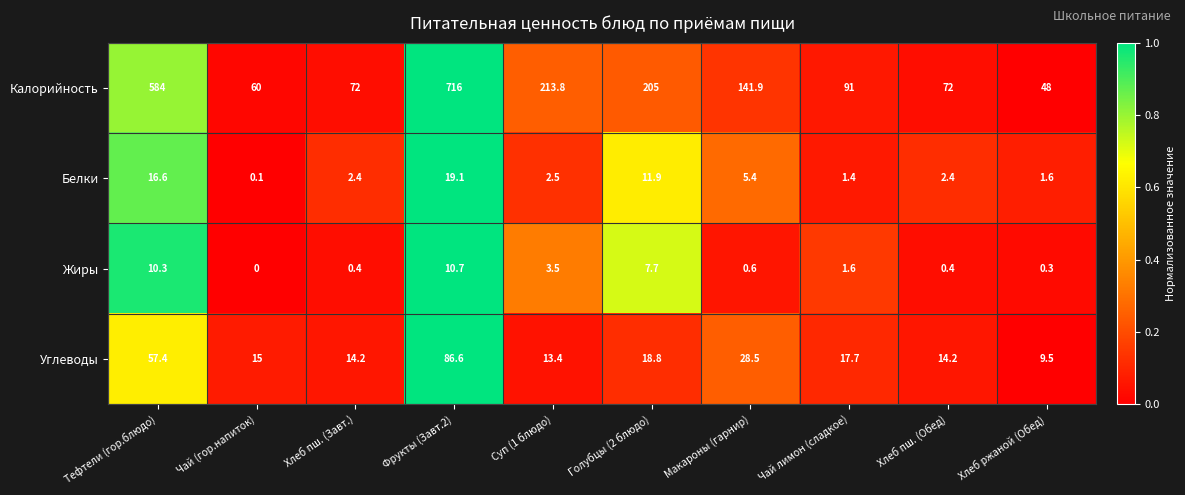

What is the maximum value shown in the chart?

716.0